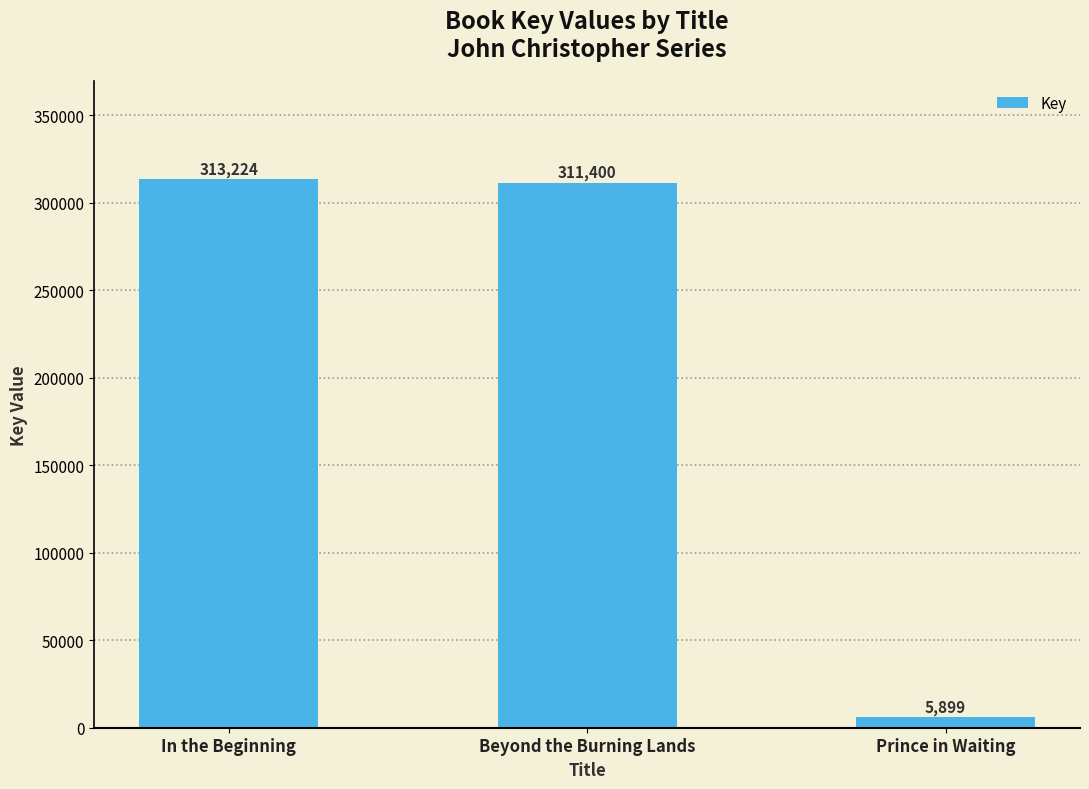

Is it true that the value at Beyond the Burning Lands is 508454?

False